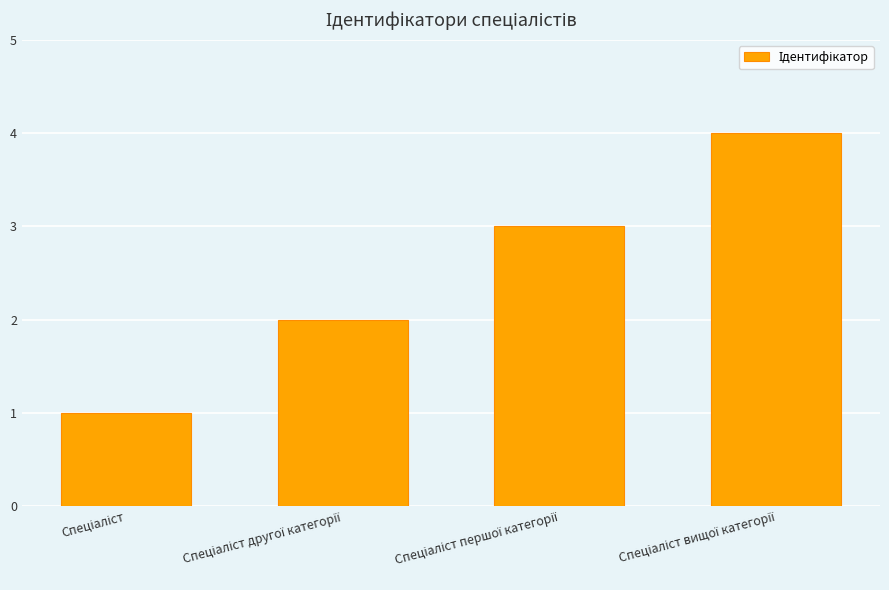

Count the values in the range 2 to 4.

3